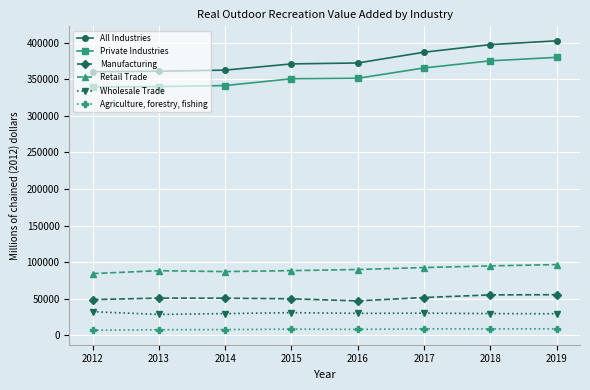

At 2013, list the series in order from smallest to largest.

Agriculture, forestry, fishing, Wholesale Trade, Manufacturing, Retail Trade, Private Industries, All Industries